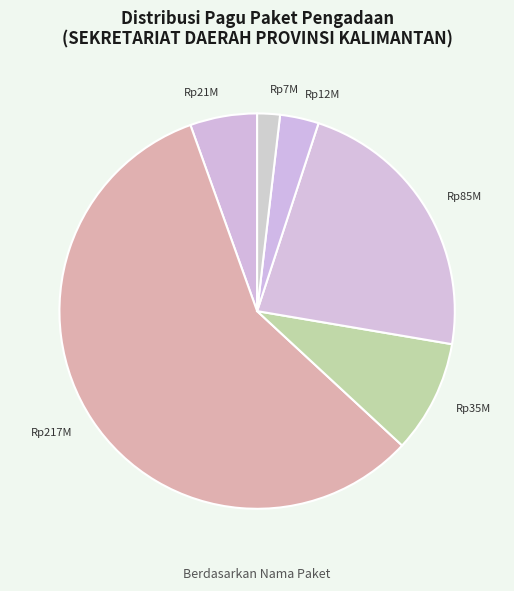

Rank the categories by value from highest to lowest.

Rp217M, Rp85M, Rp35M, Rp21M, Rp12M, Rp7M